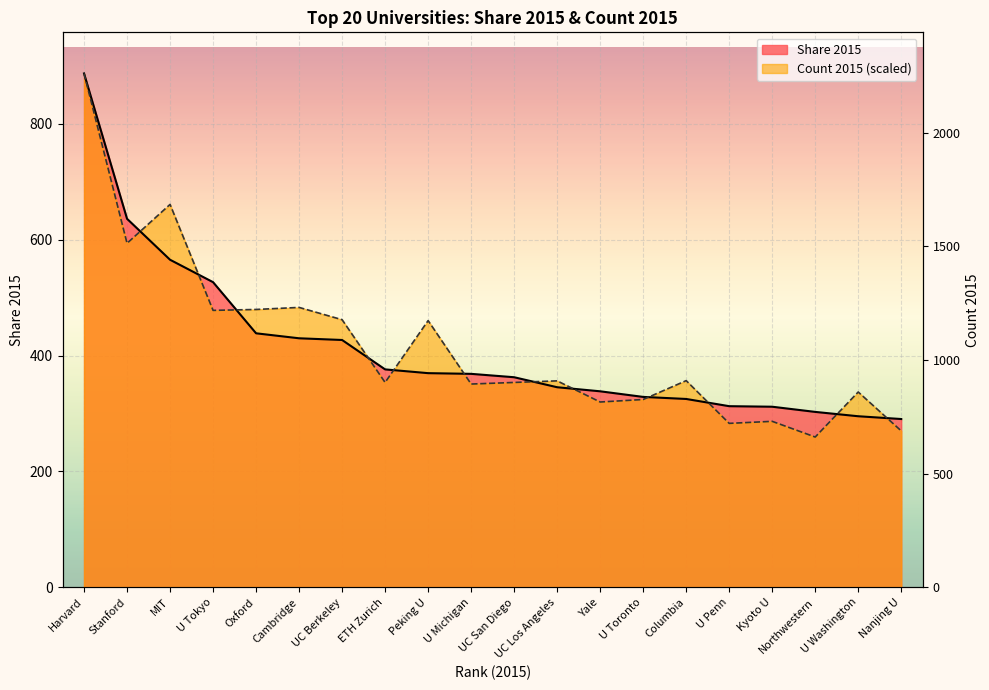

What is the difference between the highest and lowest values at Nanjing U?

20.5